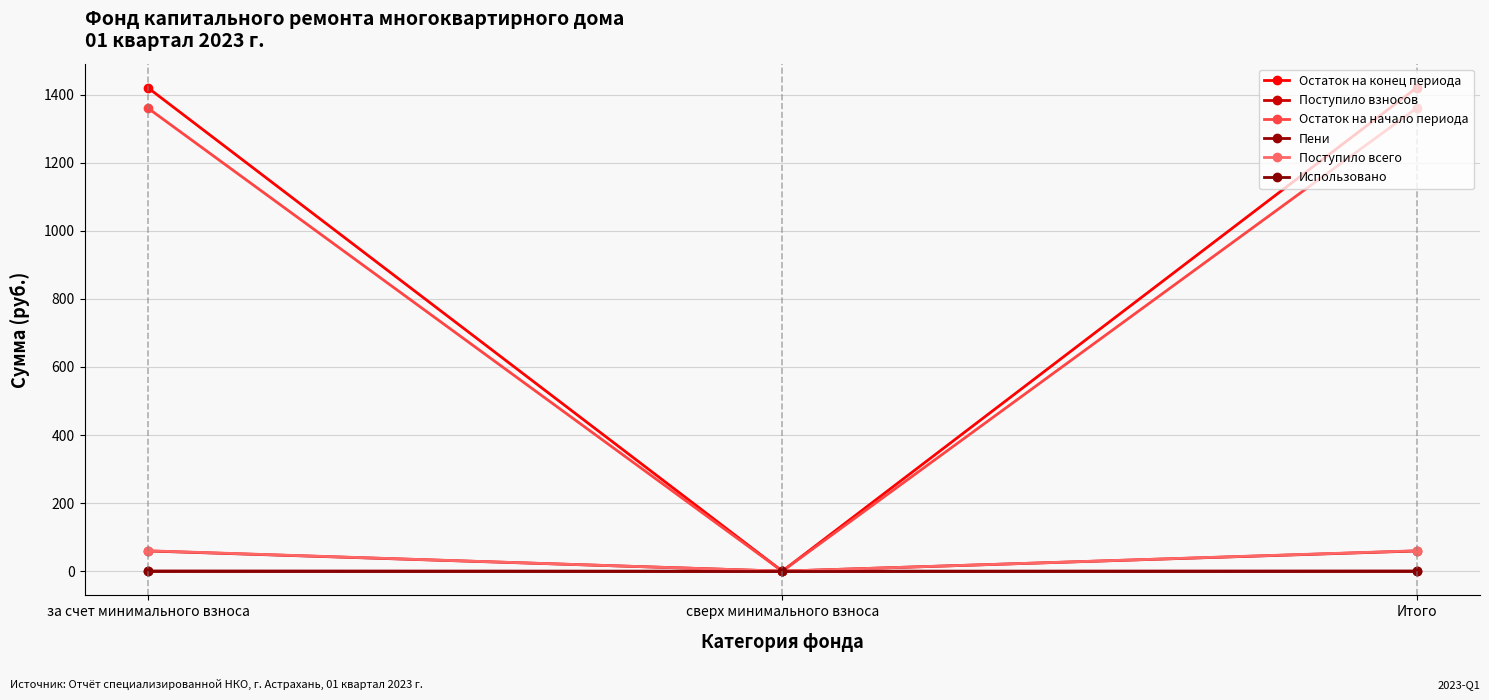

Which has a higher value, за счет минимального взноса or сверх минимального взноса?

за счет минимального взноса